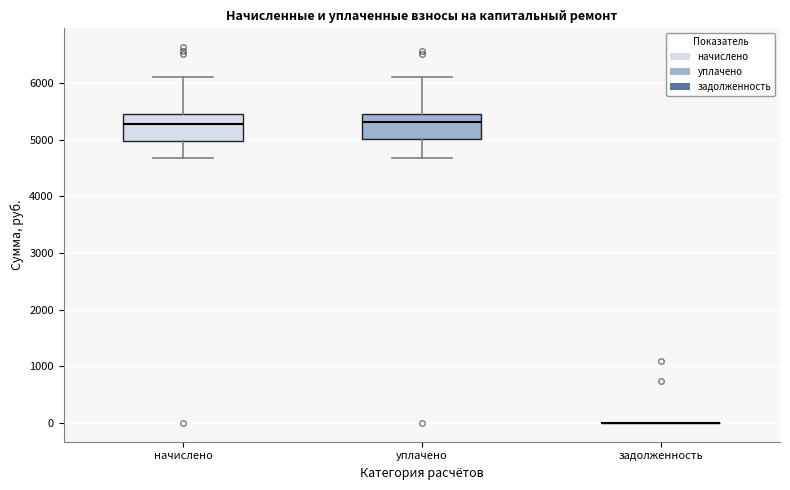

Reading left to right, transcribe this box plot: for each box, give where its median line is, the range the box spans, and where its two whiskers end, as read against the y-axis. The values are not printed on the chart, so give them approximately, as read against the axis.

начислено: median 5300, box 5000 to 5500, whiskers 4700 to 6100
уплачено: median 5300, box 5000 to 5500, whiskers 4700 to 6100
задолженность: box collapsed to a line at 0, whiskers 0 to 0